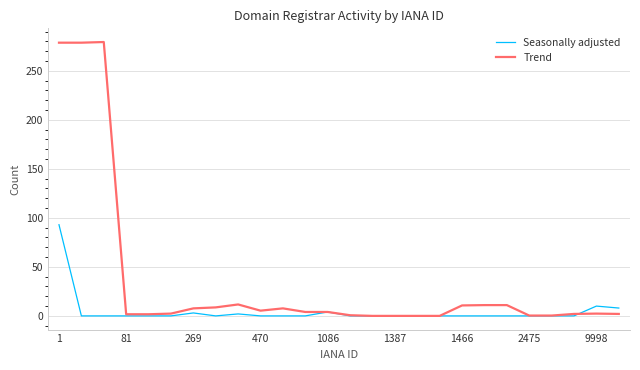

Which series has the largest total across all categories?

Trend